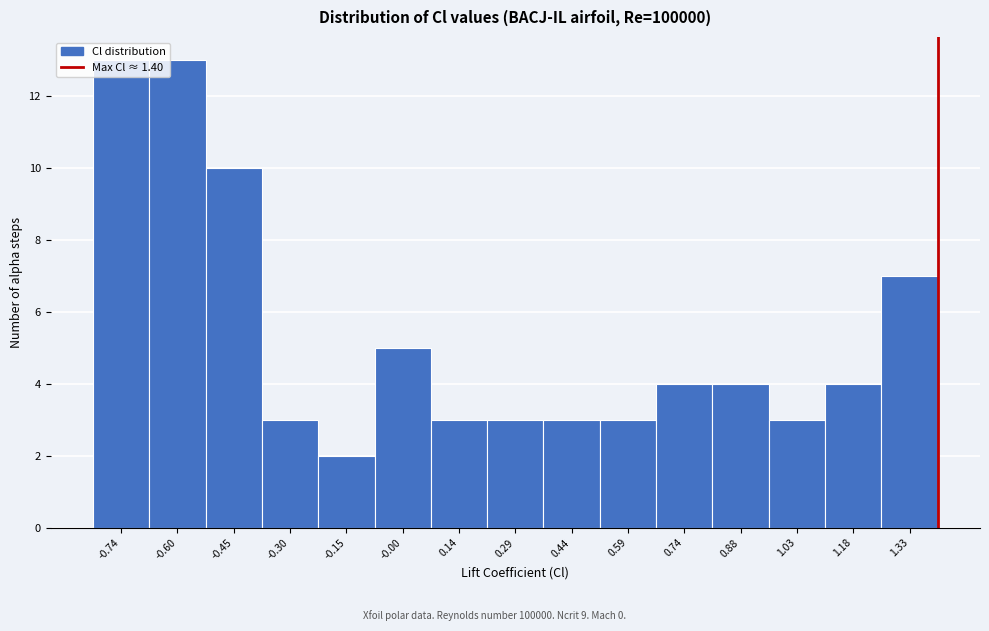

Reading left to right, transcribe this chart: for each bar, give the range it covers on the x-axis and its height. Neither the bar edges nor the heights are printed on the chart, so give them approximately, as read against the axes.

-0.82 to -0.66: 13
-0.66 to -0.52: 13
-0.52 to -0.38: 10
-0.38 to -0.22: 3
-0.22 to -0.08: 2
-0.08 to 0.06: 5
0.06 to 0.22: 3
0.22 to 0.36: 3
0.36 to 0.52: 3
0.52 to 0.66: 3
0.66 to 0.80: 4
0.80 to 0.96: 4
0.96 to 1.10: 3
1.10 to 1.26: 4
1.26 to 1.40: 7